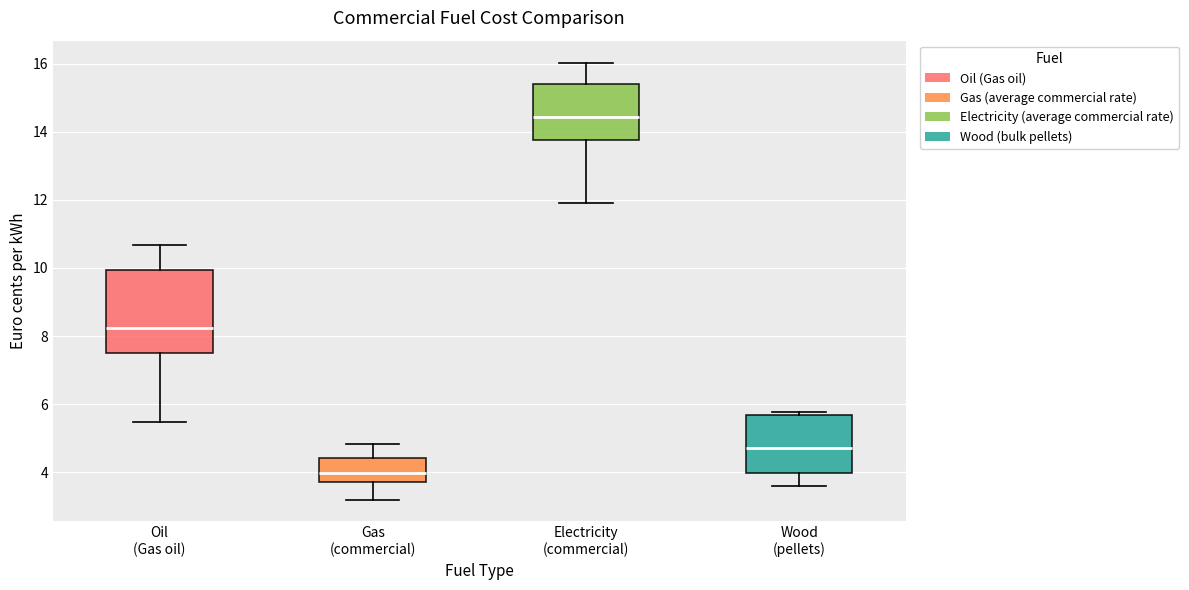

Reading left to right, transcribe this box plot: for each box, give where its median line is, the range the box spans, and where its two whiskers end, as read against the y-axis. The values are not printed on the chart, so give them approximately, as read against the axis.

Oil (Gas oil): median 8.2, box 7.6 to 10.0, whiskers 5.4 to 10.6
Gas (commercial): median 4.0, box 3.6 to 4.4, whiskers 3.2 to 4.8
Electricity (commercial): median 14.4, box 13.8 to 15.4, whiskers 12.0 to 16.0
Wood (pellets): median 4.8, box 4.0 to 5.6, whiskers 3.6 to 5.8